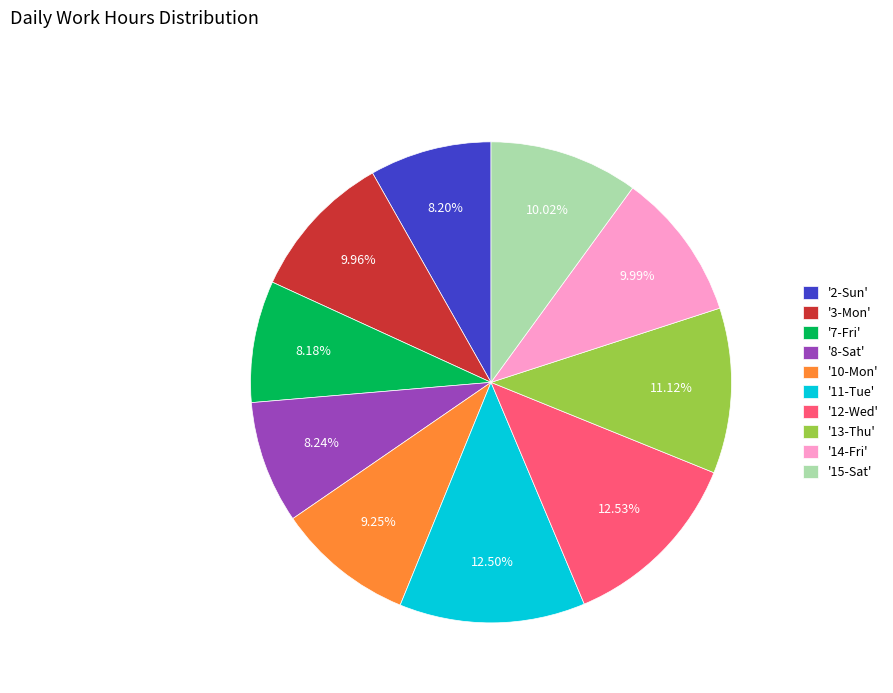

Approximately how many times larger is the value at '7-Fri' compared to '14-Fri'?

0.8